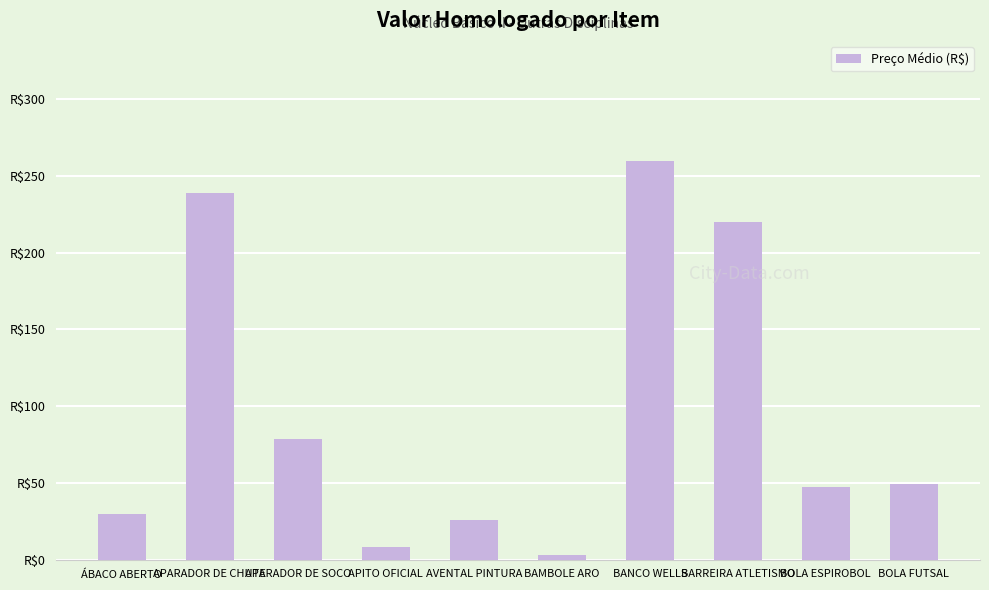

List the labels in order of value, largest first.

BANCO WELLS, APARADOR DE CHUTE, BARREIRA ATLETISMO, APARADOR DE SOCO, BOLA FUTSAL, BOLA ESPIROBOL, ÁBACO ABERTO, AVENTAL PINTURA, APITO OFICIAL, BAMBOLE ARO